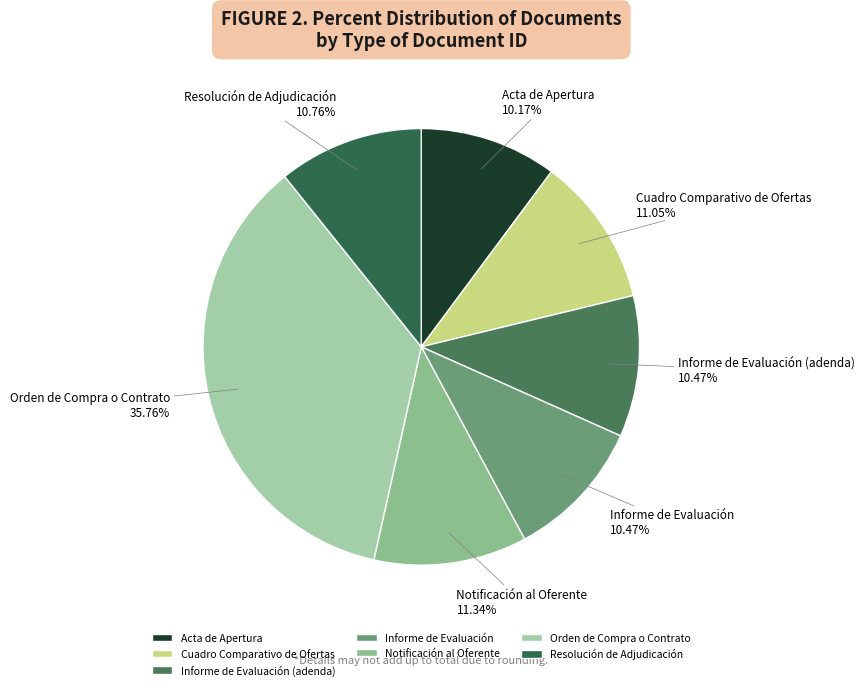

To the nearest percent, what portion does Orden de Compra o Contrato represent?

36%